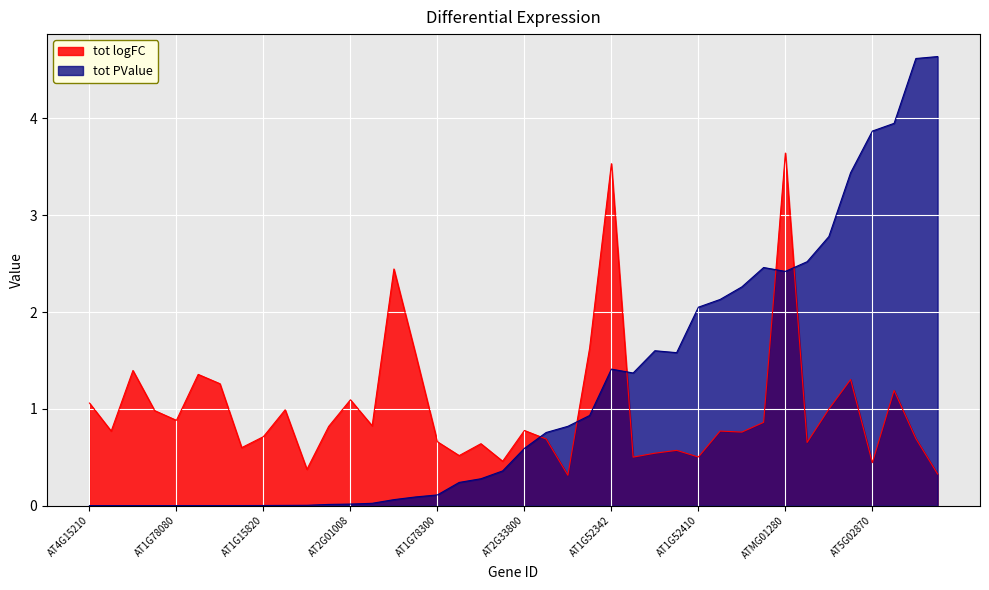

Which label corresponds to the smallest value in the chart?

AT4G15210